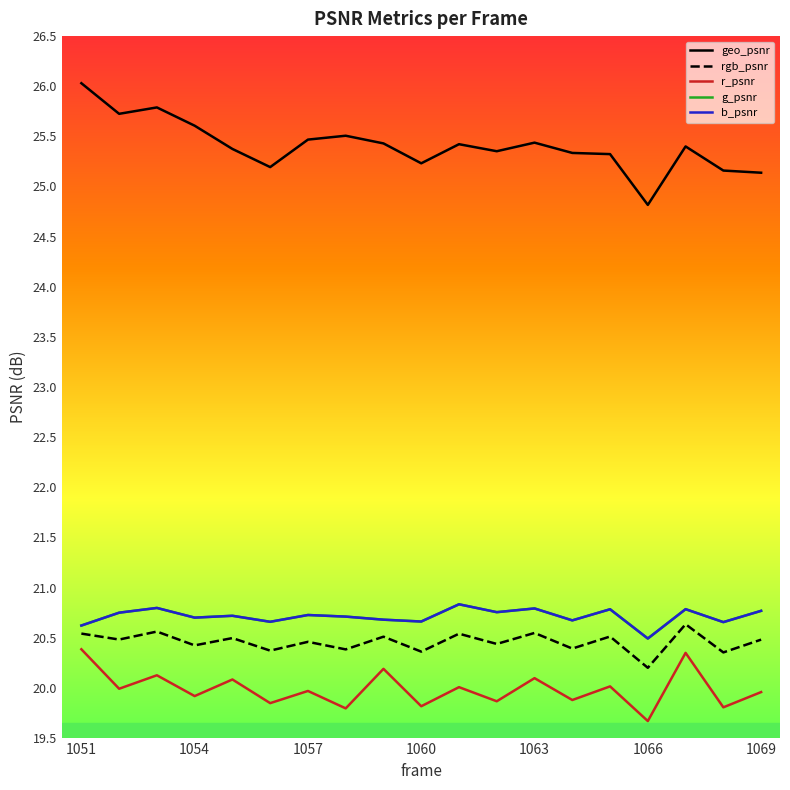

How many interior local valleys does the rgb_psnr series have?

9